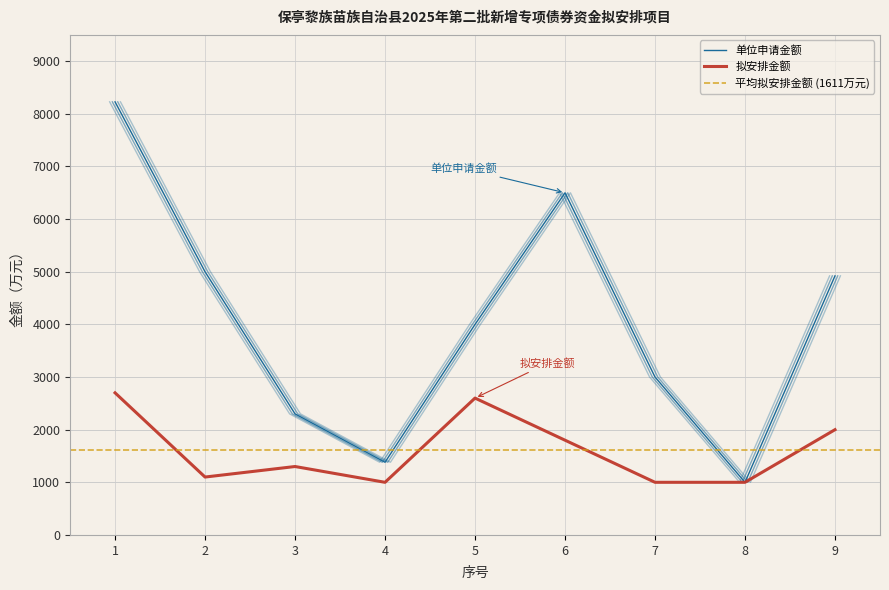

Between 1 and 3, which series saw the biggest shift?

单位申请金额